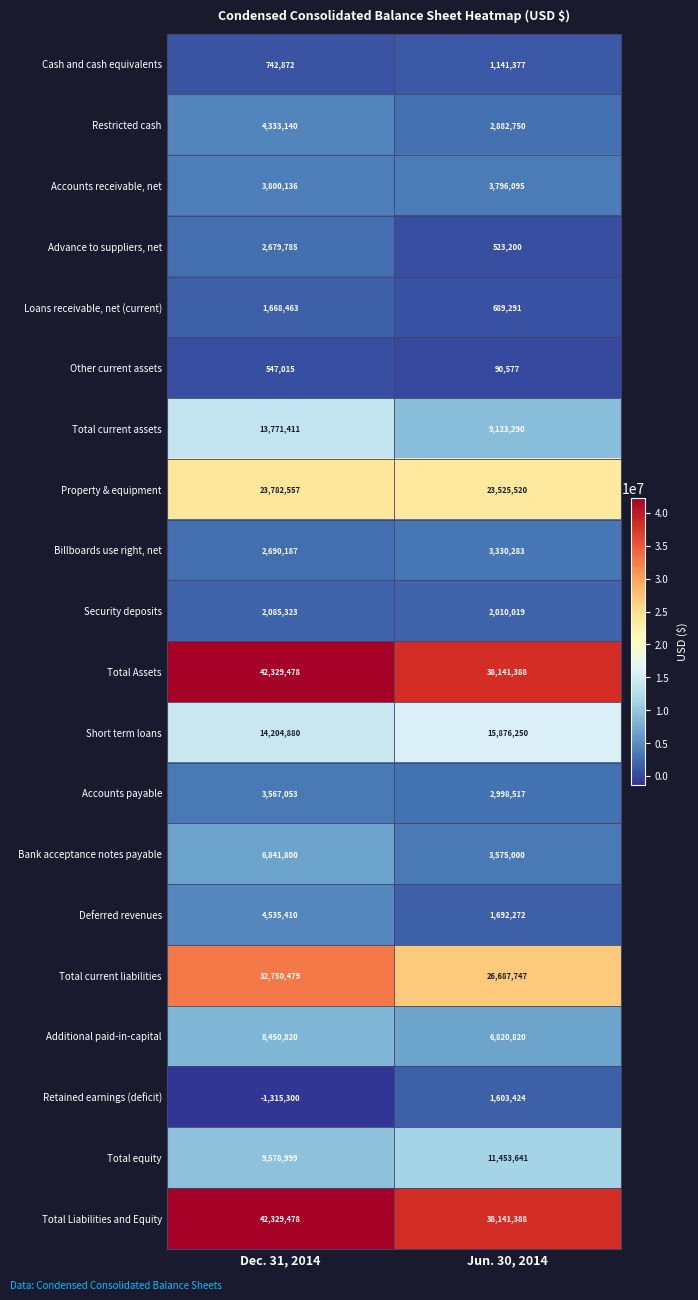

What is the maximum value shown in the chart?

42329478